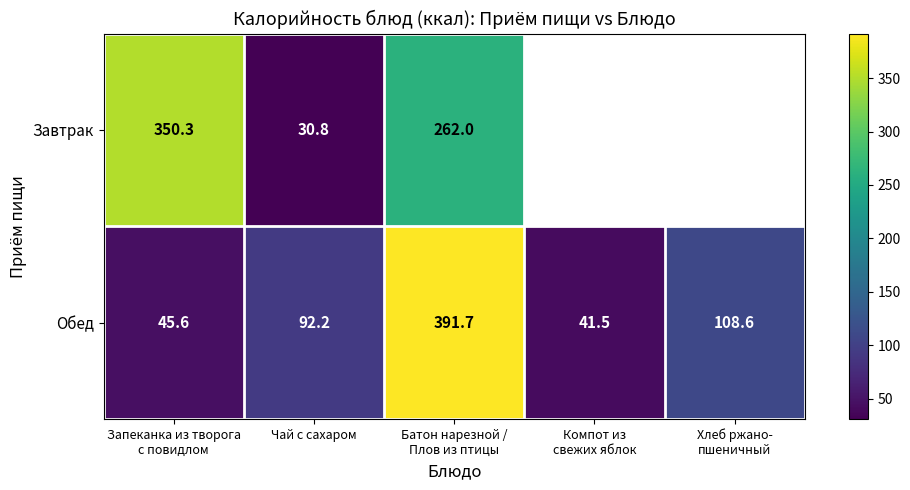

Which has a higher value, Чай с сахаром or Запеканка из творога
с повидлом?

Запеканка из творога
с повидлом